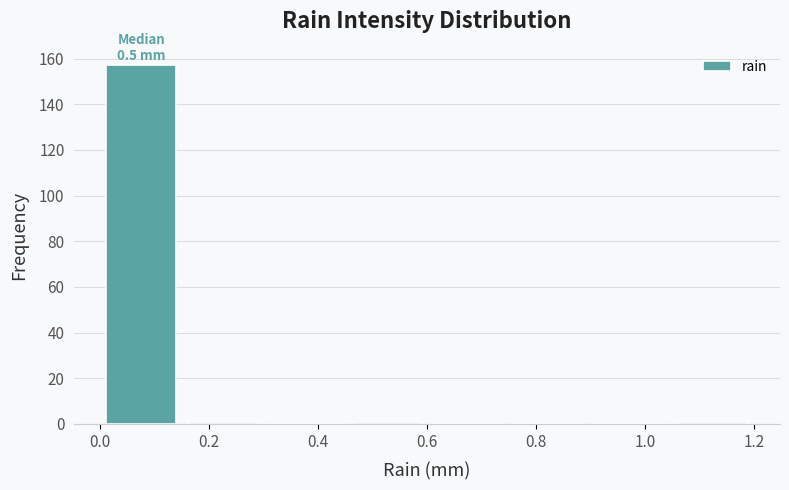

Over which range of the x-axis is the bar tallest?

0.00 to 0.15